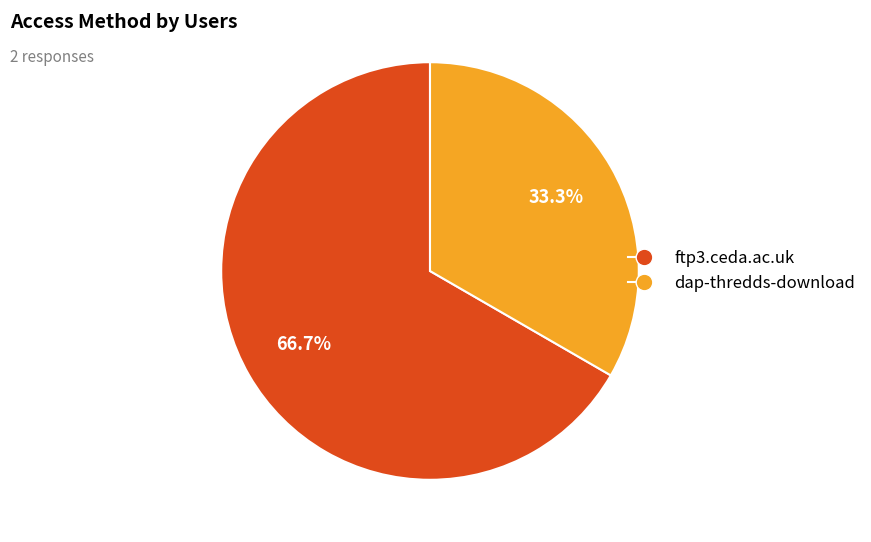

Do ftp3.ceda.ac.uk and dap-thredds-download together represent more than half of the pie?

Yes